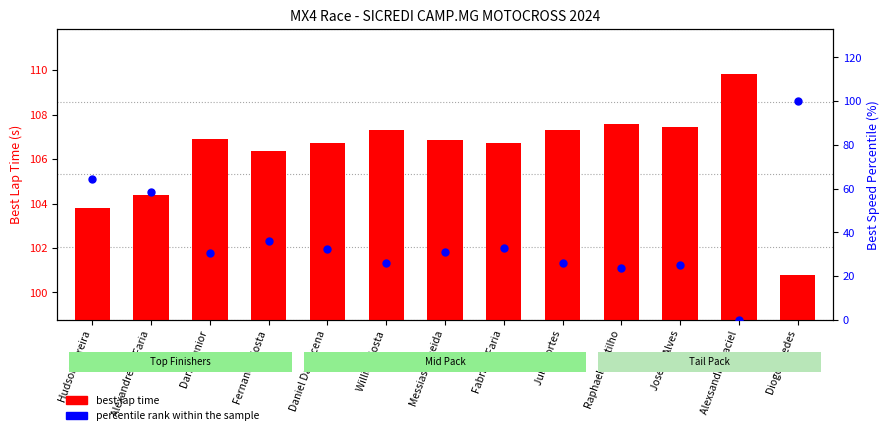

Which series has the widest spread of Y values?

percentile rank within the sample